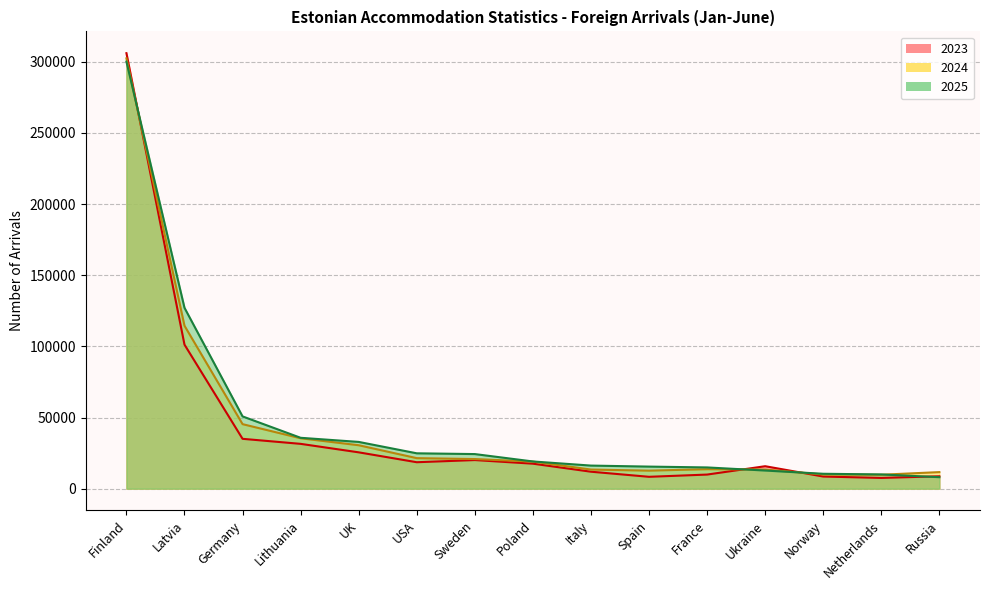

Which series has the widest spread of values?

2023